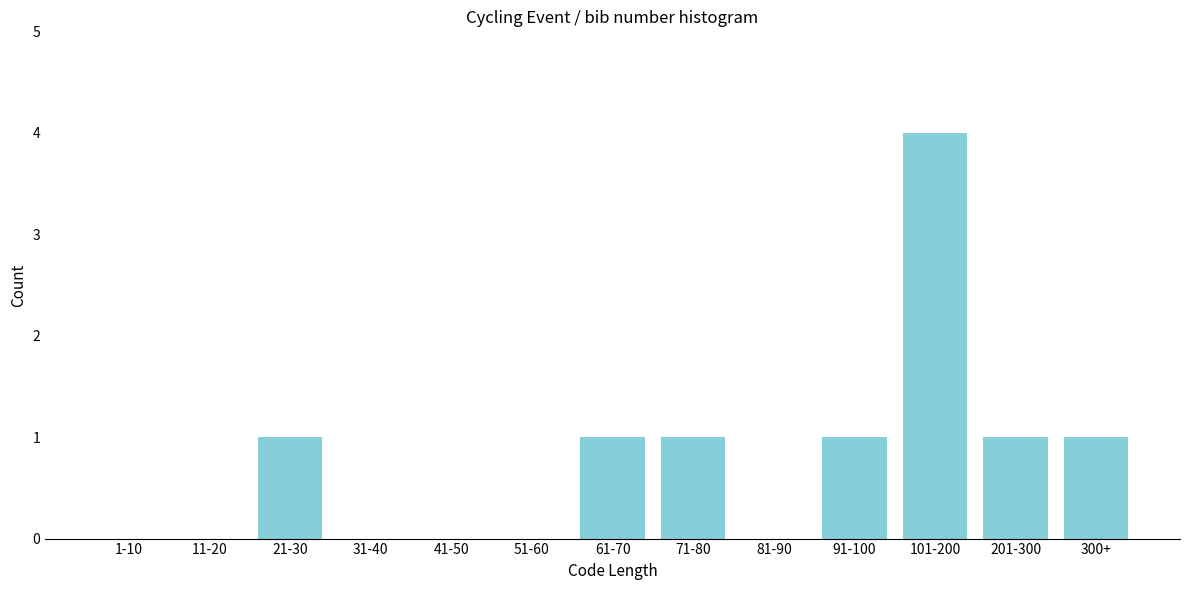

Which label corresponds to the largest value in the chart?

101-200